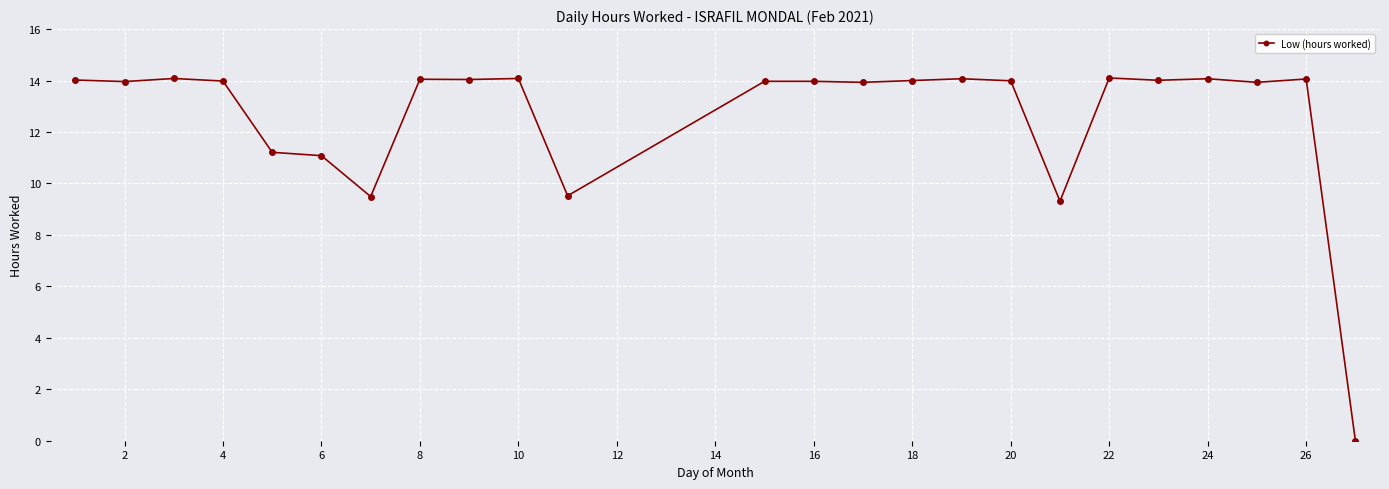

How many data points are less than 13?

6